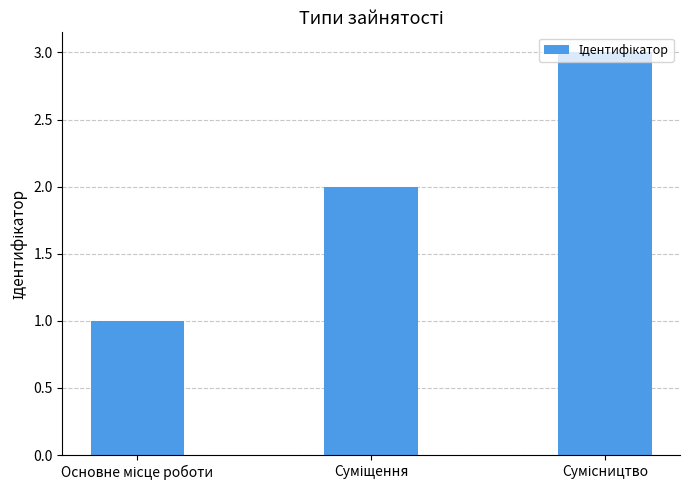

What is the maximum value shown in the chart?

3